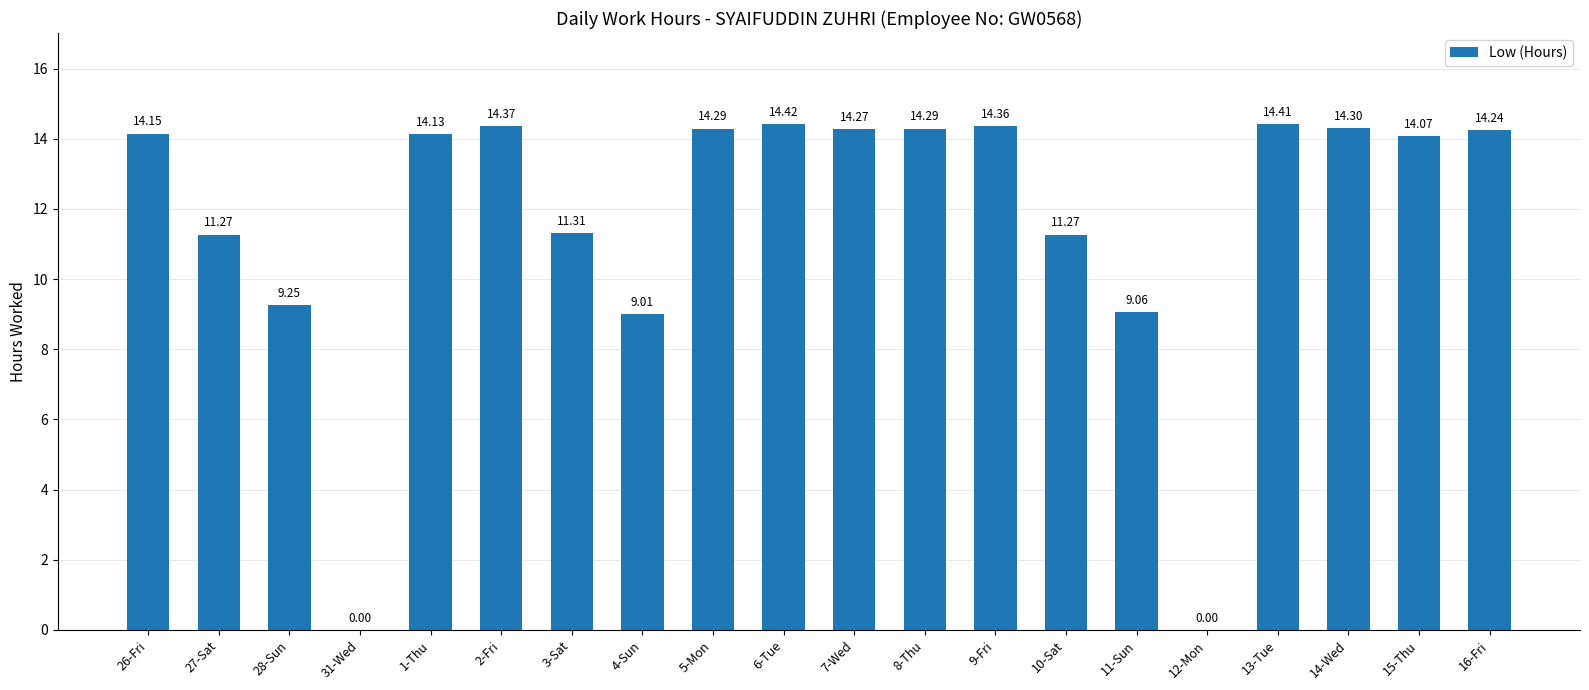

What is the sum of the values at 6-Tue and 27-Sat?

25.7